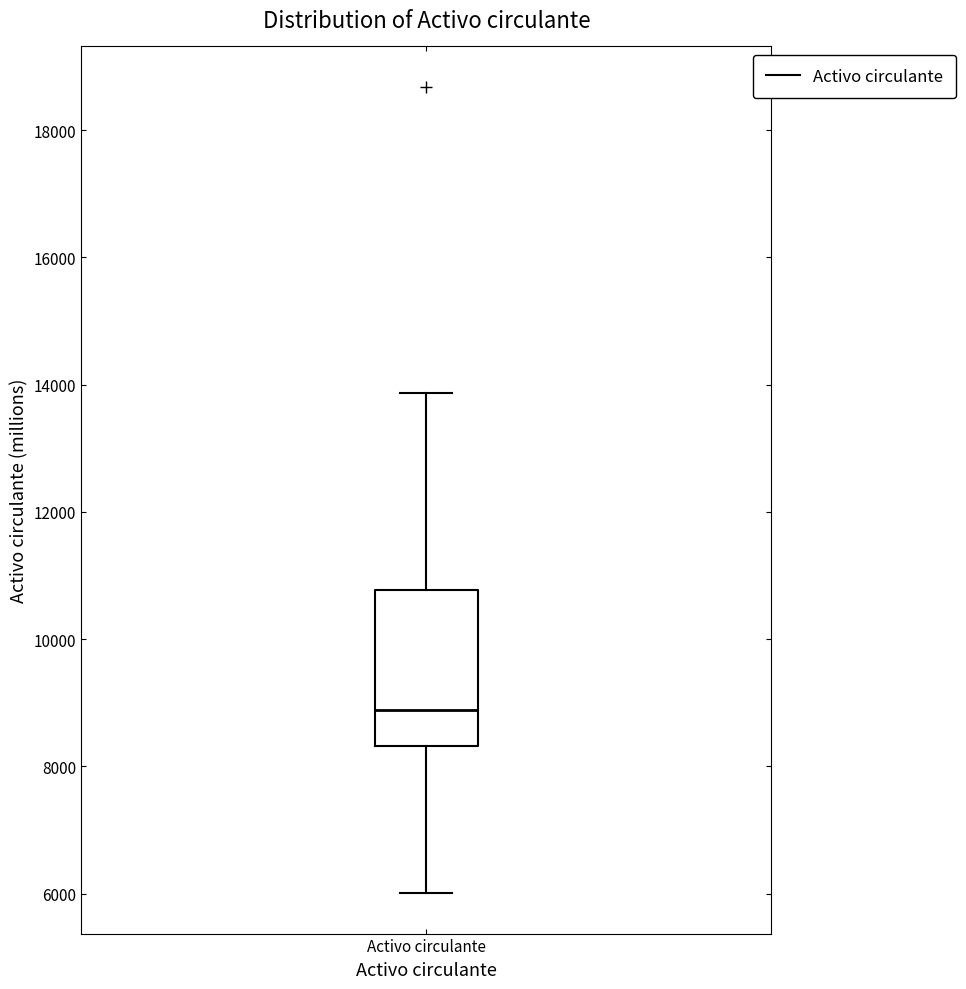

Where does the upper whisker of the box for Activo circulante end on the y-axis? The values are not printed on the chart, so give them approximately, as read against the axis.

13800